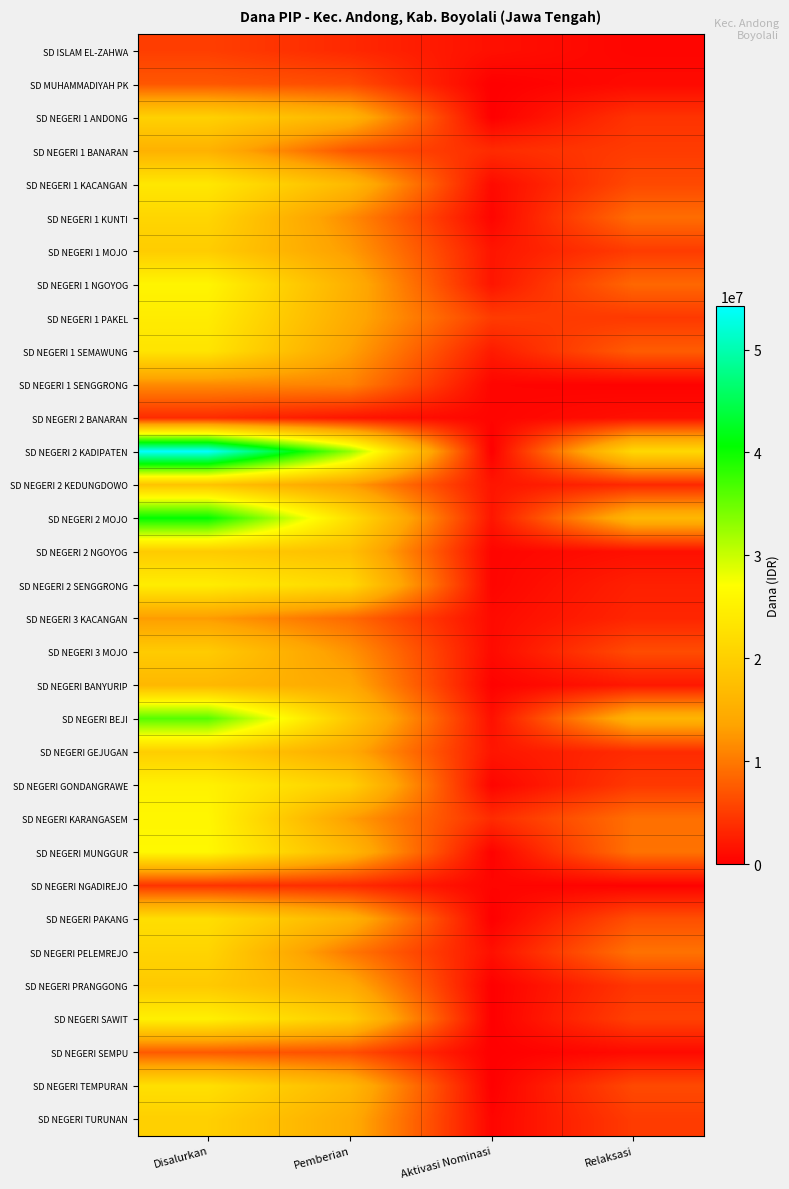

Reading left to right, extract all data points from this chart.

SD ISLAM EL-ZAHWA: Disalurkan=5175000	Pemberian=3375000	Aktivasi Nominasi=1350000	Relaksasi=450000
SD MUHAMMADIYAH PK: Disalurkan=7200000	Pemberian=6300000	Aktivasi Nominasi=0	Relaksasi=900000
SD NEGERI 1 ANDONG: Disalurkan=20250000	Pemberian=15975000	Aktivasi Nominasi=0	Relaksasi=4275000
SD NEGERI 1 BANARAN: Disalurkan=15525000	Pemberian=6975000	Aktivasi Nominasi=3600000	Relaksasi=4950000
SD NEGERI 1 KACANGAN: Disalurkan=23625000	Pemberian=16650000	Aktivasi Nominasi=900000	Relaksasi=6075000
SD NEGERI 1 KUNTI: Disalurkan=20925000	Pemberian=11475000	Aktivasi Nominasi=450000	Relaksasi=9000000
SD NEGERI 1 MOJO: Disalurkan=19575000	Pemberian=12825000	Aktivasi Nominasi=1800000	Relaksasi=4950000
SD NEGERI 1 NGOYOG: Disalurkan=25650000	Pemberian=15300000	Aktivasi Nominasi=1800000	Relaksasi=8550000
SD NEGERI 1 PAKEL: Disalurkan=24300000	Pemberian=14625000	Aktivasi Nominasi=4950000	Relaksasi=4725000
SD NEGERI 1 SEMAWUNG: Disalurkan=23175000	Pemberian=13275000	Aktivasi Nominasi=2250000	Relaksasi=7650000
SD NEGERI 1 SENGGRONG: Disalurkan=11475000	Pemberian=10800000	Aktivasi Nominasi=450000	Relaksasi=225000
SD NEGERI 2 BANARAN: Disalurkan=3600000	Pemberian=1800000	Aktivasi Nominasi=450000	Relaksasi=1350000
SD NEGERI 2 KADIPATEN: Disalurkan=54225000	Pemberian=32850000	Aktivasi Nominasi=0	Relaksasi=21375000
SD NEGERI 2 KEDUNGDOWO: Disalurkan=18225000	Pemberian=13050000	Aktivasi Nominasi=1800000	Relaksasi=3375000
SD NEGERI 2 MOJO: Disalurkan=40500000	Pemberian=22275000	Aktivasi Nominasi=1800000	Relaksasi=16425000
SD NEGERI 2 NGOYOG: Disalurkan=19350000	Pemberian=17550000	Aktivasi Nominasi=450000	Relaksasi=1350000
SD NEGERI 2 SENGGRONG: Disalurkan=24525000	Pemberian=21375000	Aktivasi Nominasi=450000	Relaksasi=2700000
SD NEGERI 3 KACANGAN: Disalurkan=12825000	Pemberian=8775000	Aktivasi Nominasi=900000	Relaksasi=3150000
SD NEGERI 3 MOJO: Disalurkan=19350000	Pemberian=12150000	Aktivasi Nominasi=900000	Relaksasi=6300000
SD NEGERI BANYURIP: Disalurkan=16425000	Pemberian=14175000	Aktivasi Nominasi=225000	Relaksasi=2025000
SD NEGERI BEJI: Disalurkan=36000000	Pemberian=18675000	Aktivasi Nominasi=1350000	Relaksasi=15975000
SD NEGERI GEJUGAN: Disalurkan=19800000	Pemberian=14400000	Aktivasi Nominasi=1800000	Relaksasi=3600000
SD NEGERI GONDANGRAWE: Disalurkan=25200000	Pemberian=20025000	Aktivasi Nominasi=450000	Relaksasi=4725000
SD NEGERI KARANGASEM: Disalurkan=25875000	Pemberian=13050000	Aktivasi Nominasi=3600000	Relaksasi=9225000
SD NEGERI MUNGGUR: Disalurkan=26100000	Pemberian=16425000	Aktivasi Nominasi=225000	Relaksasi=9450000
SD NEGERI NGADIREJO: Disalurkan=4275000	Pemberian=3600000	Aktivasi Nominasi=450000	Relaksasi=225000
SD NEGERI PAKANG: Disalurkan=22275000	Pemberian=15750000	Aktivasi Nominasi=0	Relaksasi=6525000
SD NEGERI PELEMREJO: Disalurkan=20700000	Pemberian=9900000	Aktivasi Nominasi=1350000	Relaksasi=9450000
SD NEGERI PRANGGONG: Disalurkan=19125000	Pemberian=14625000	Aktivasi Nominasi=0	Relaksasi=4500000
SD NEGERI SAWIT: Disalurkan=24975000	Pemberian=19575000	Aktivasi Nominasi=0	Relaksasi=5400000
SD NEGERI SEMPU: Disalurkan=7425000	Pemberian=6525000	Aktivasi Nominasi=0	Relaksasi=900000
SD NEGERI TEMPURAN: Disalurkan=22500000	Pemberian=16425000	Aktivasi Nominasi=0	Relaksasi=6075000
SD NEGERI TURUNAN: Disalurkan=20025000	Pemberian=14625000	Aktivasi Nominasi=450000	Relaksasi=4950000